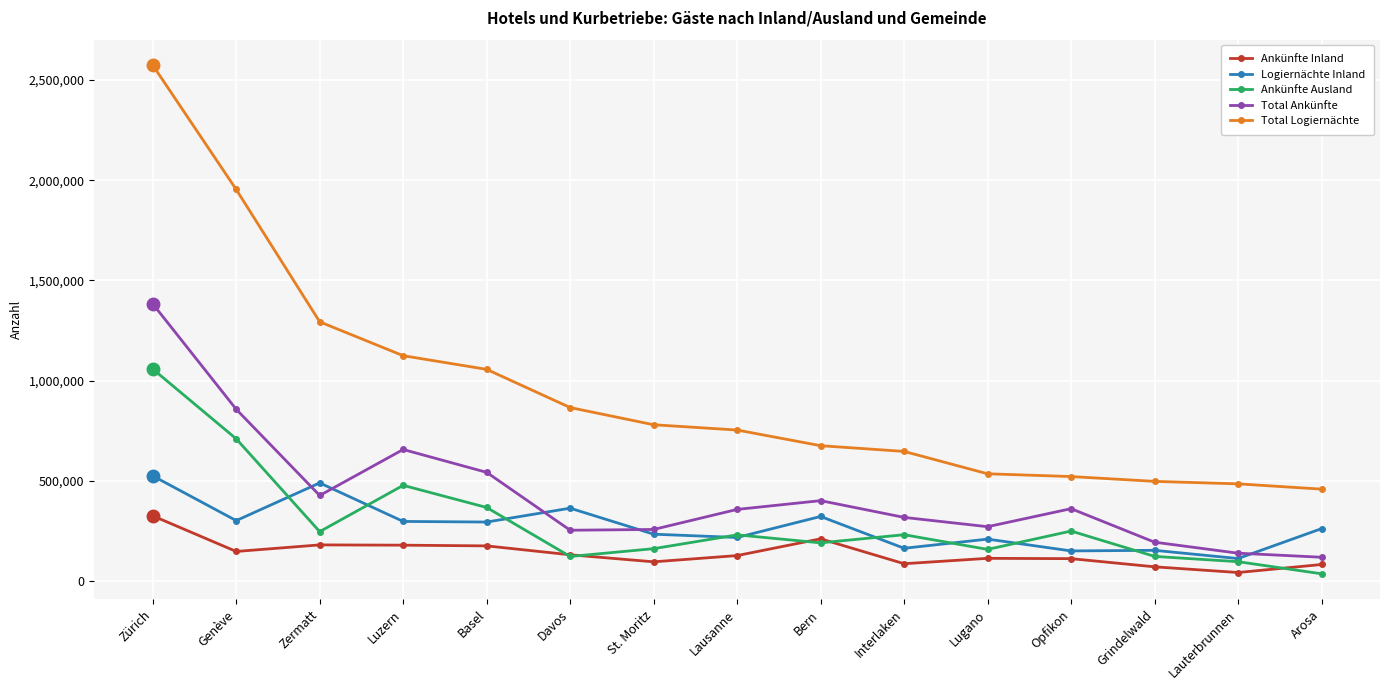

What is the difference between the maximum and minimum values in the Ankünfte Inland series?

282906